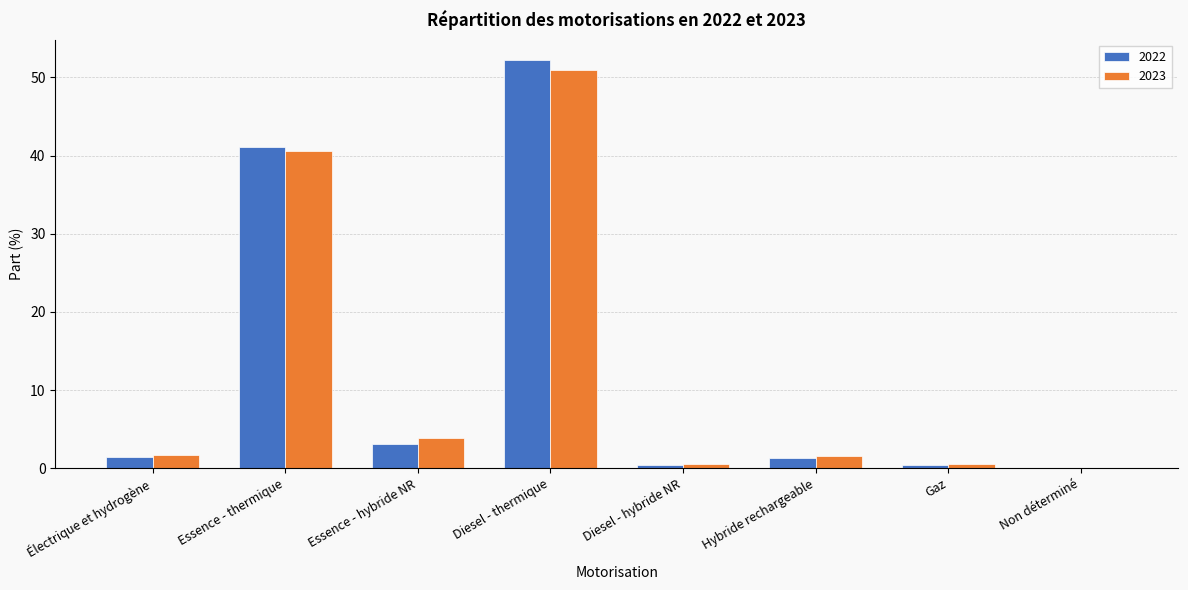

What is the maximum value shown in the chart?

52.2